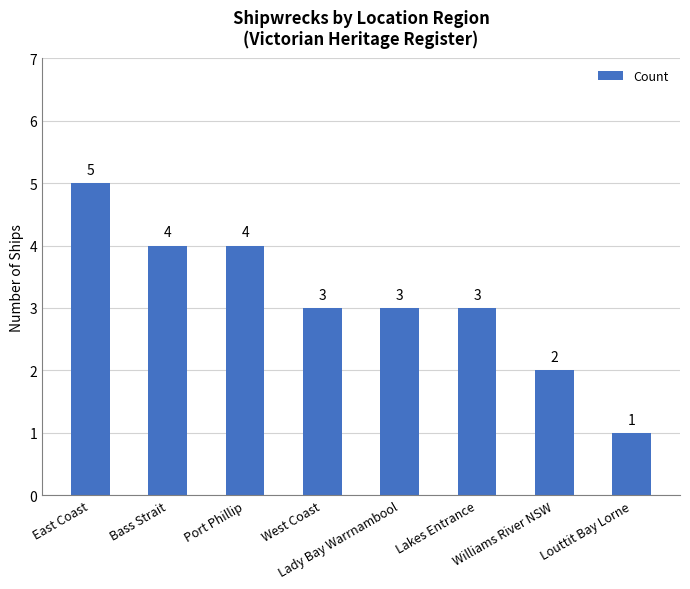

What is the greatest value displayed?

5